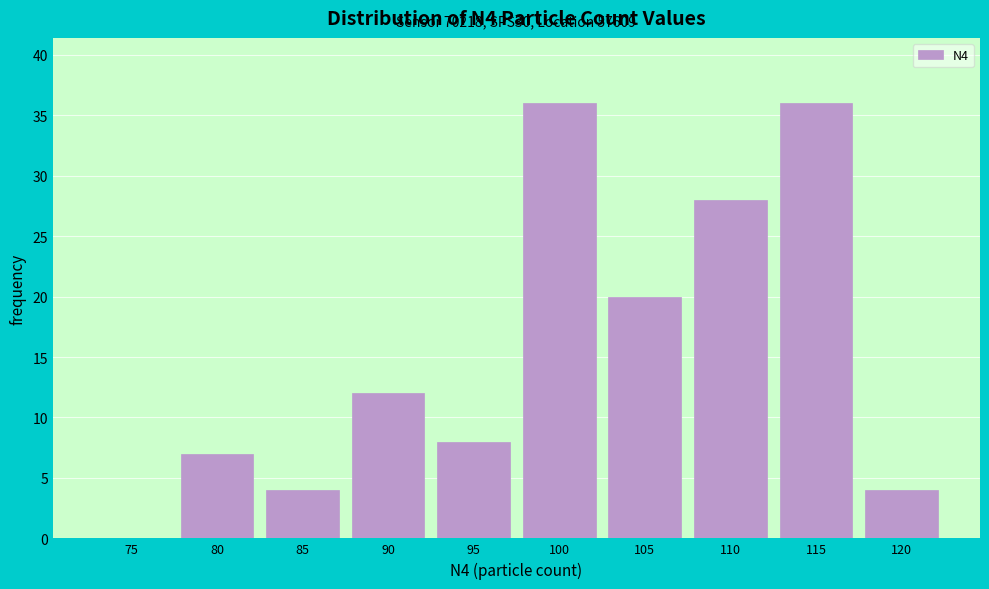

Reading left to right, transcribe all the data shown in this chart.

75=0	80=7	85=4	90=12	95=8	100=36	105=20	110=28	115=36	120=4